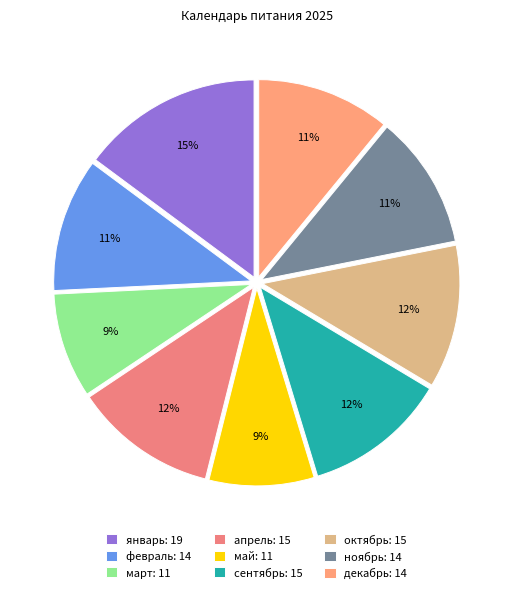

Count the number of slices in the pie.

9